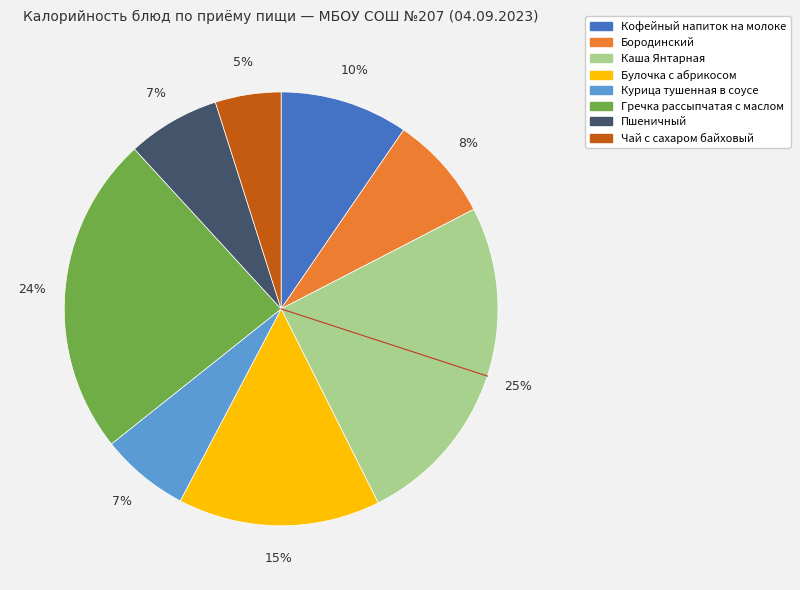

What is the largest slice in the pie chart?

Каша Янтарная